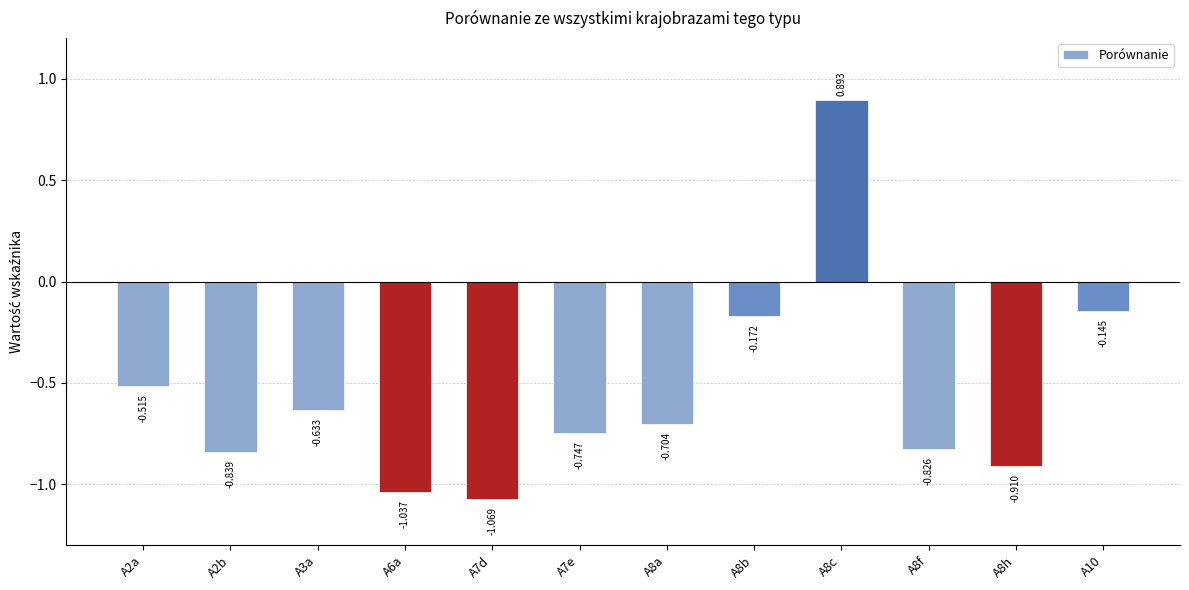

What is the label of the 8th bar from the left?

A8b